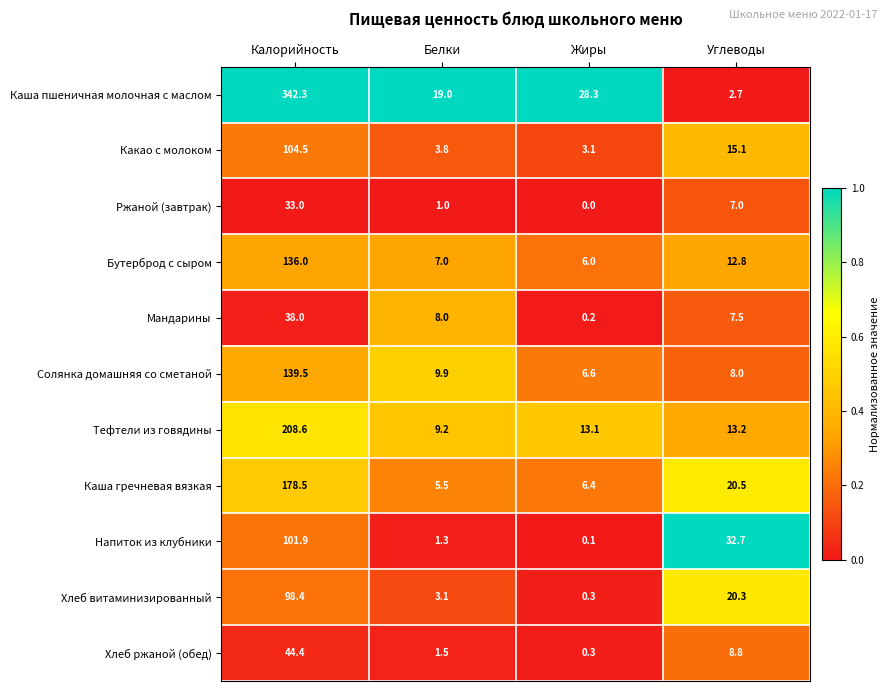

Where is Мандарины nearest to the value 19?

Белки